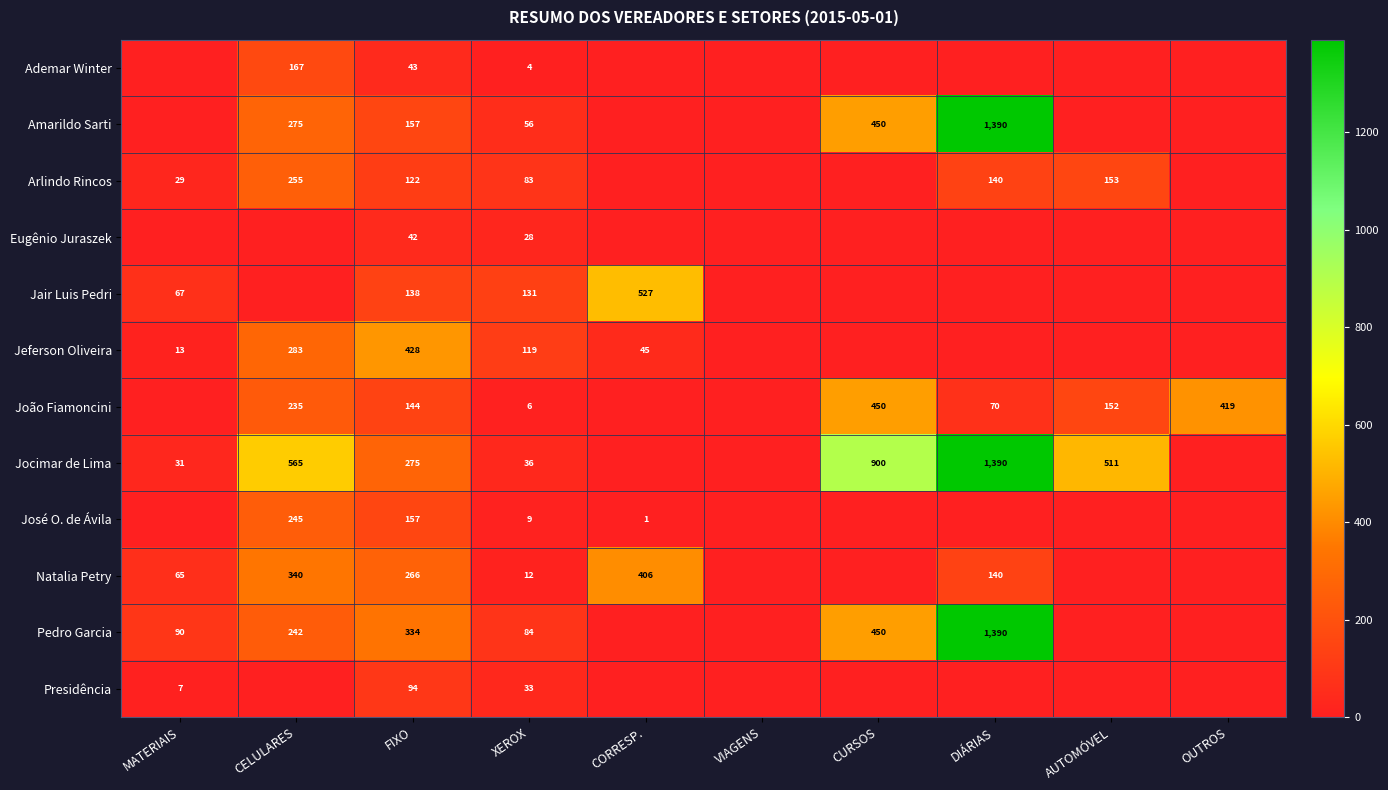

Is it true that Amarildo Sarti equals 944 at DIÁRIAS?

False